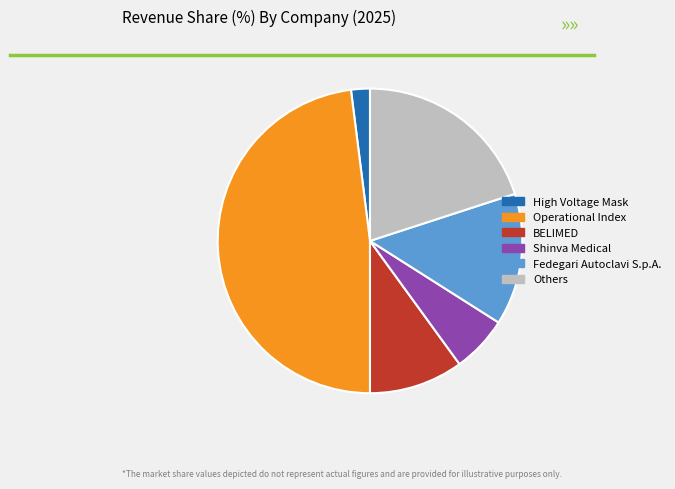

What is the smallest slice in the pie chart?

High Voltage Mask